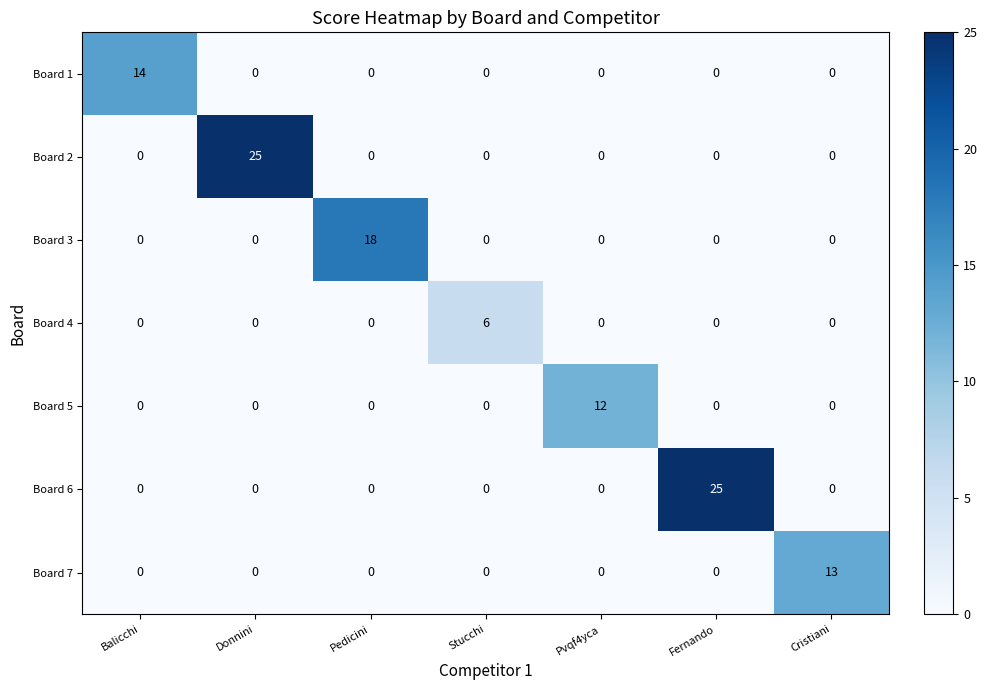

What is the difference between the maximum and minimum values in the Board 7 series?

13